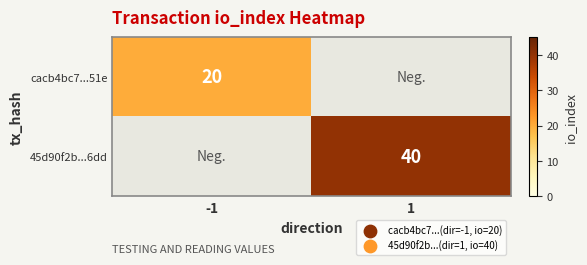

The value of cacb4bc7...51e at -1 is 20. True or false?

True